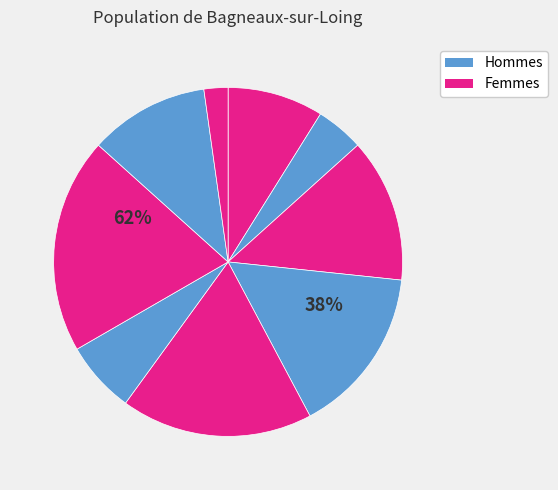

Is it true that 3 is 1% of the pie?

False